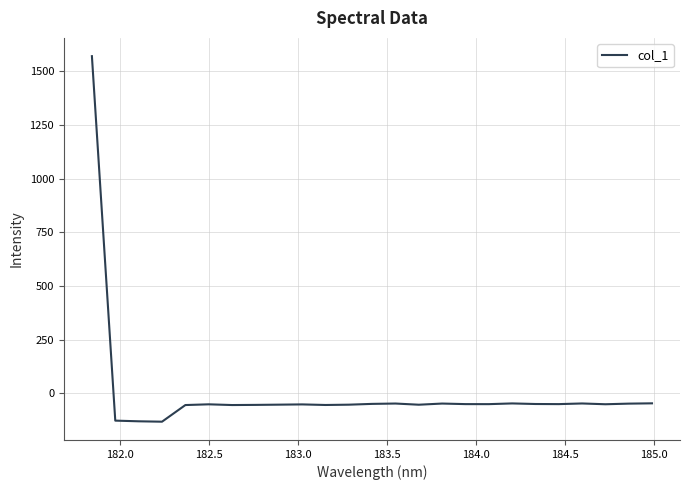

What is the smallest value displayed?

-131.7